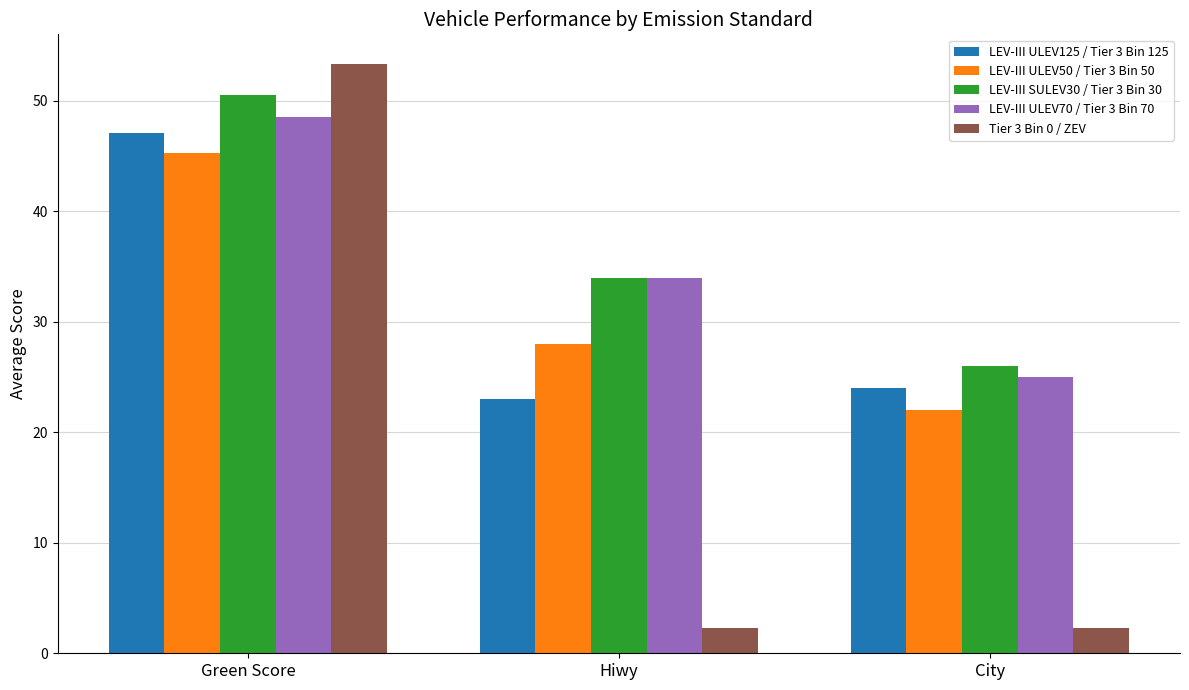

What is the sum of all LEV-III ULEV50 / Tier 3 Bin 50 values?

95.3